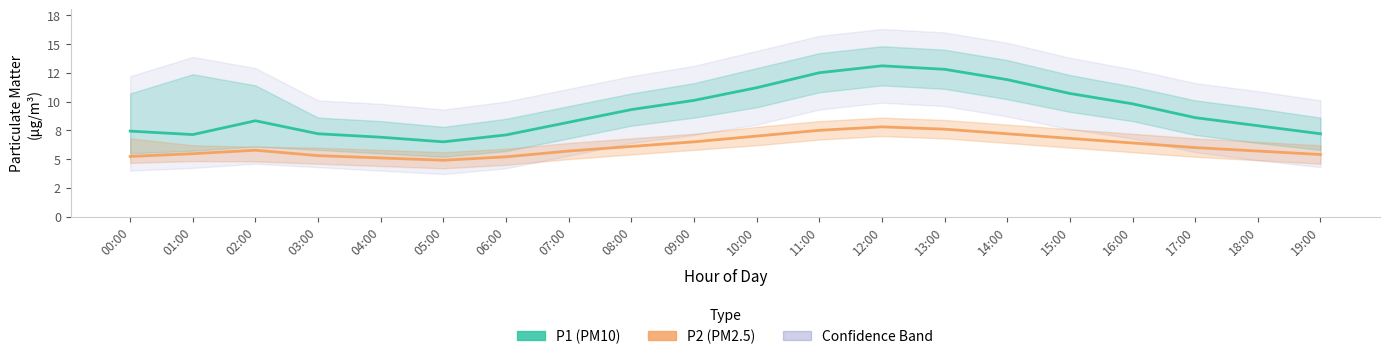

Where is the first local minimum for P1 (PM10)?

01:00